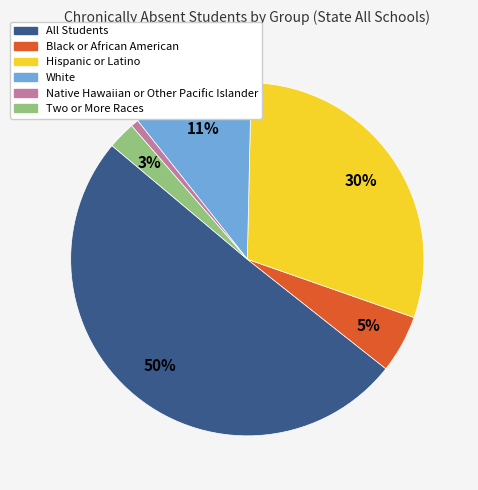

Which slice is the smallest?

Native Hawaiian or Other Pacific Islander